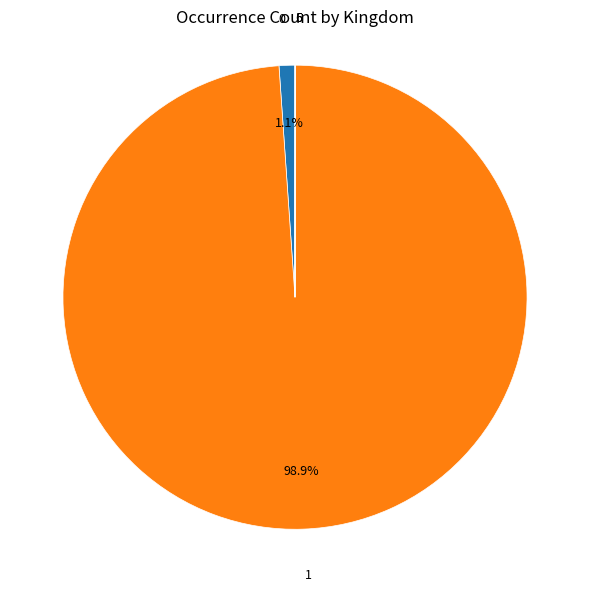

What is the majority slice?

1